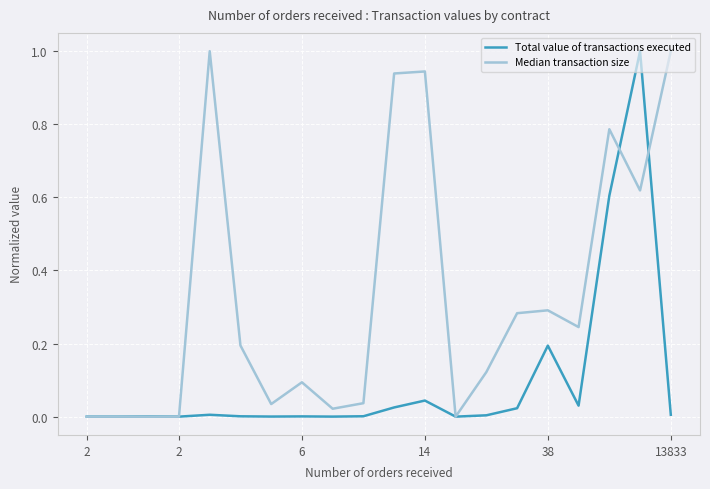

Which series has the largest total across all categories?

Median transaction size